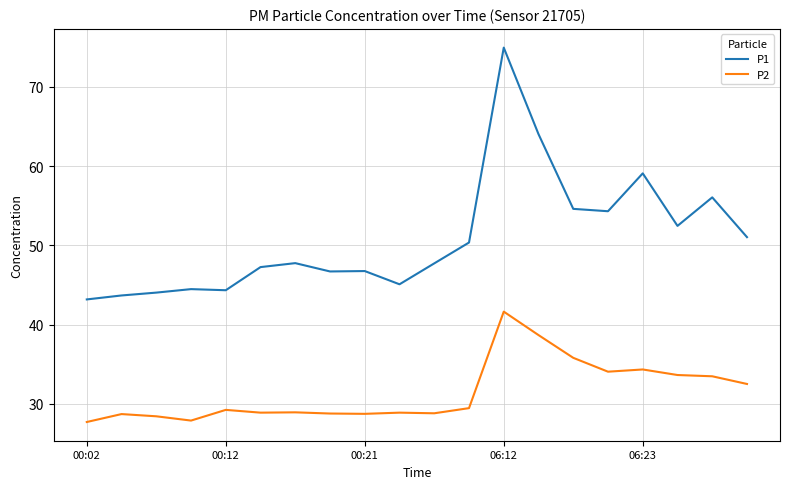

List the series in order of their overall mean, highest first.

P1, P2